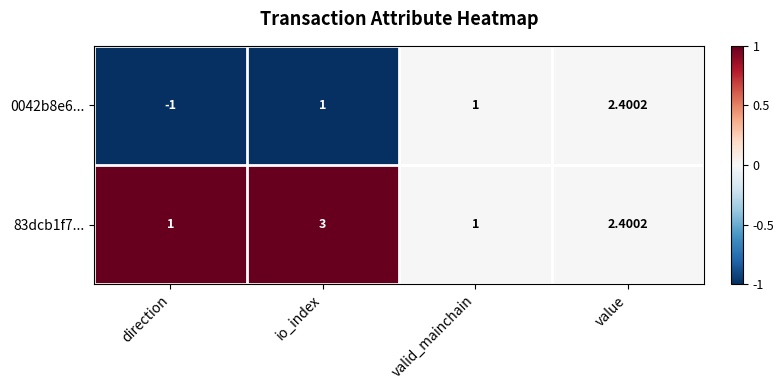

At which label is 83dcb1f7... closest to 2?

value